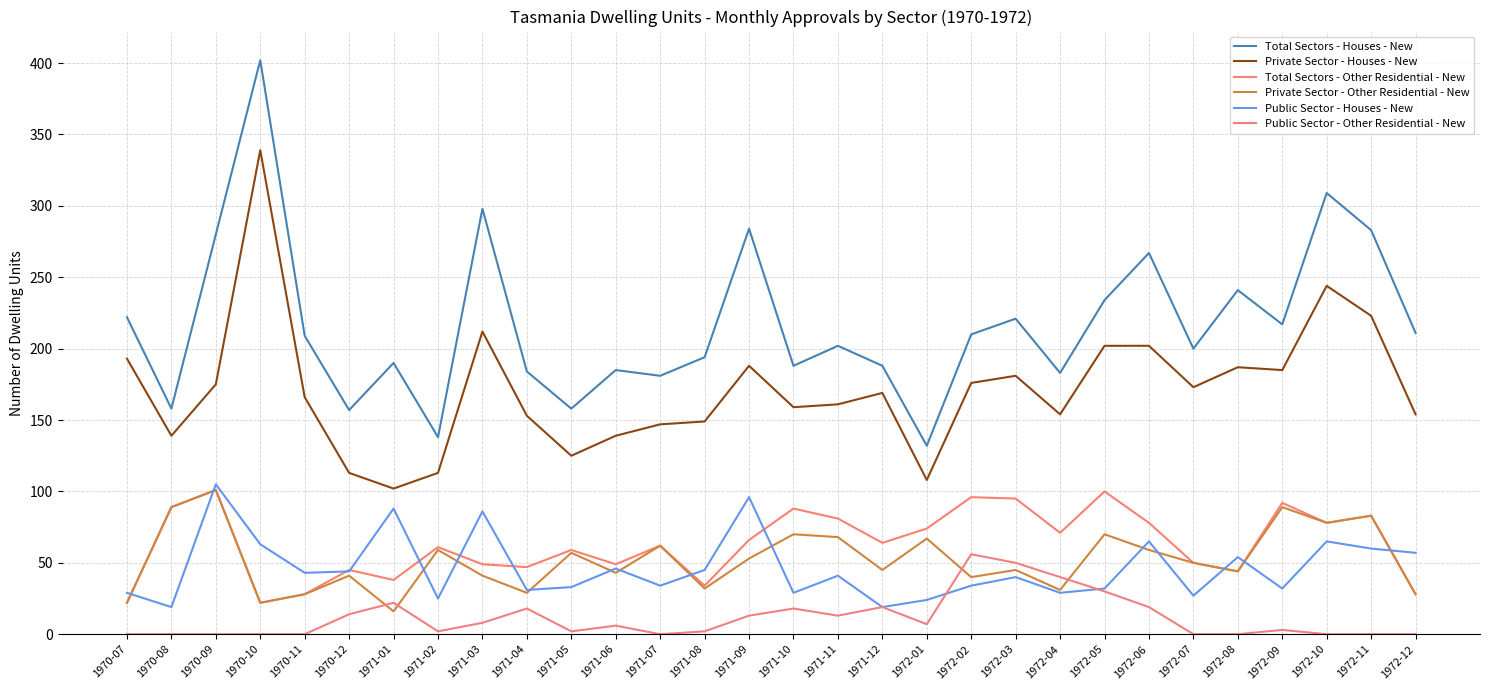

How many lines are shown in the chart?

6